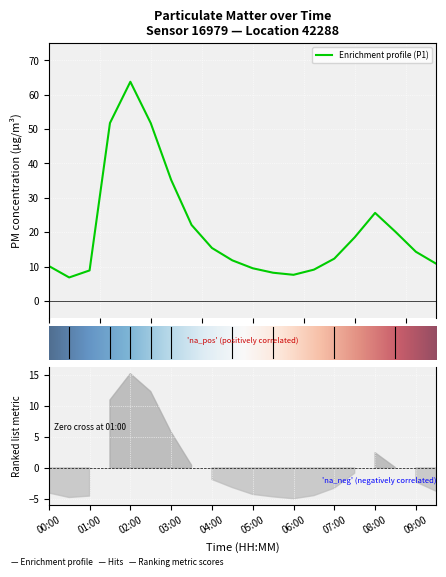

Where is the first local minimum?

00:30